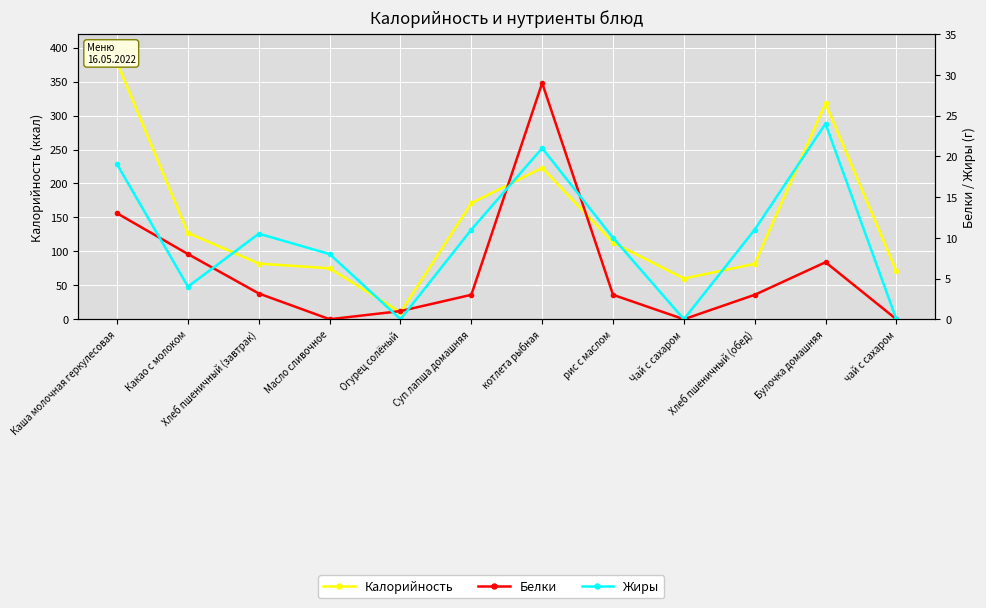

Rank the categories by Белки value from highest to lowest.

котлета рыбная, Каша молочная геркулесовая, Какао с молоком, Булочка домашняя, Хлеб пшеничный (завтрак), Суп лапша домашняя, рис с маслом, Хлеб пшеничный (обед), Огурец солёный, Масло сливочное, Чай с сахаром, чай с сахаром